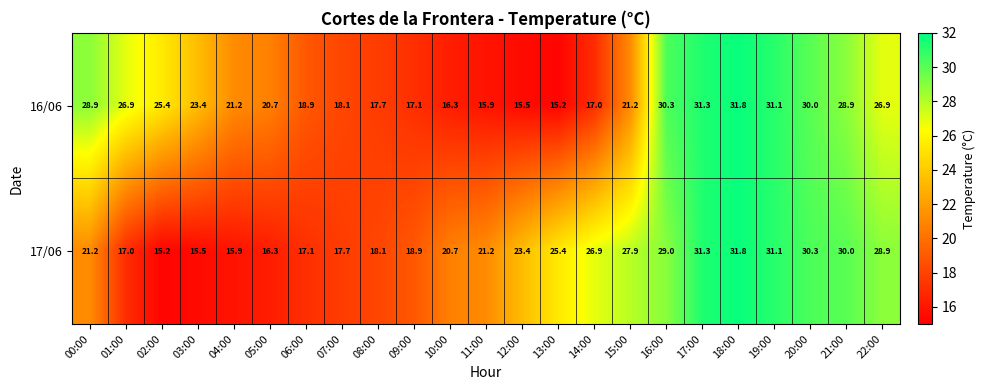

Where does the 16/06 series first go above 21?

00:00